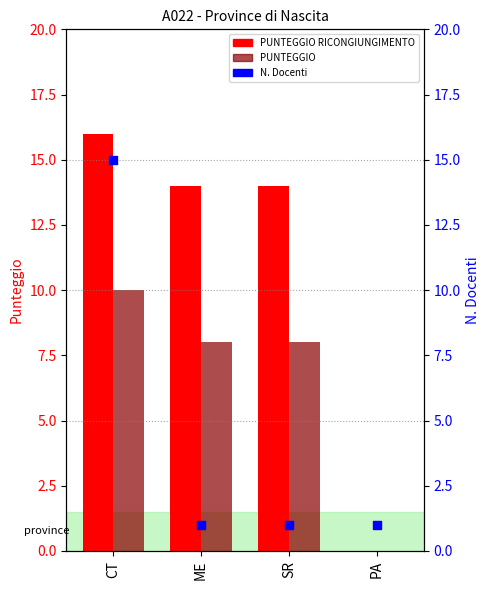

Is the value of PUNTEGGIO at CT greater than the value of PUNTEGGIO RICONGIUNGIMENTO at CT?

No